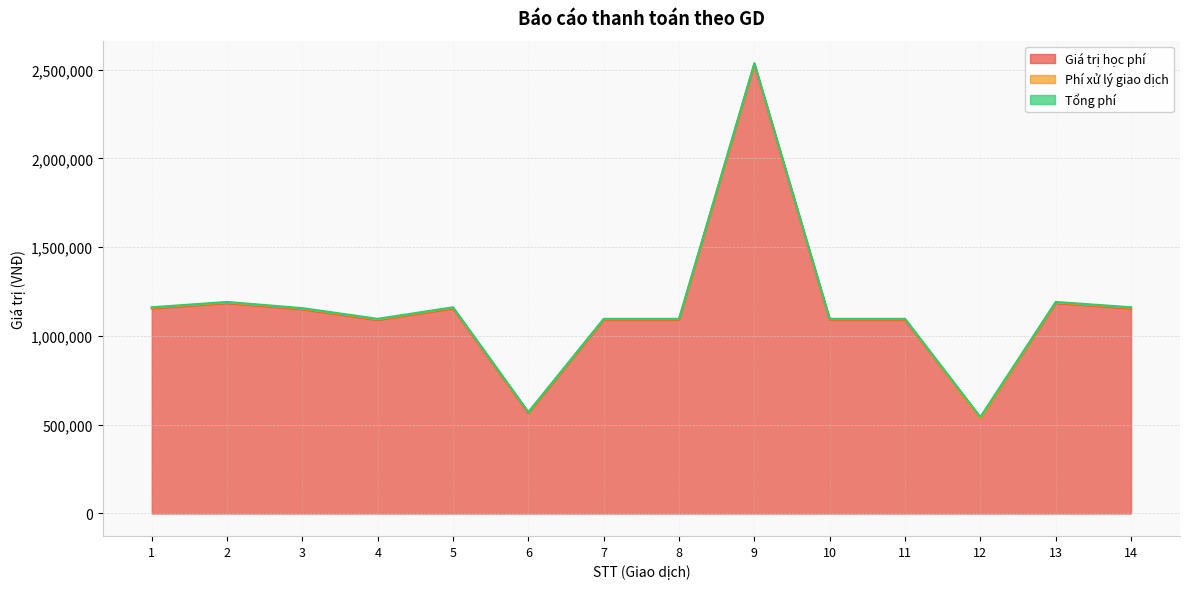

The value of Giá trị học phí at 12 is 194104. True or false?

False